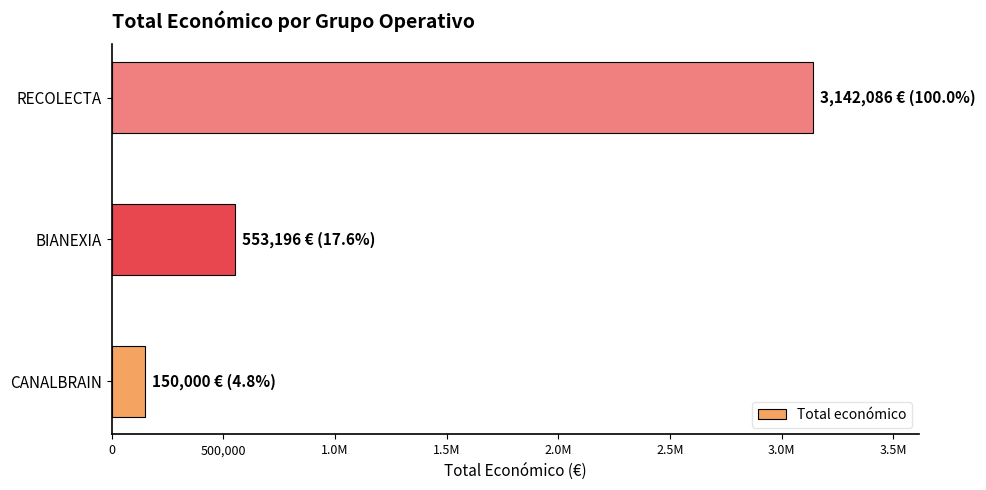

Does the chart contain any negative values?

No